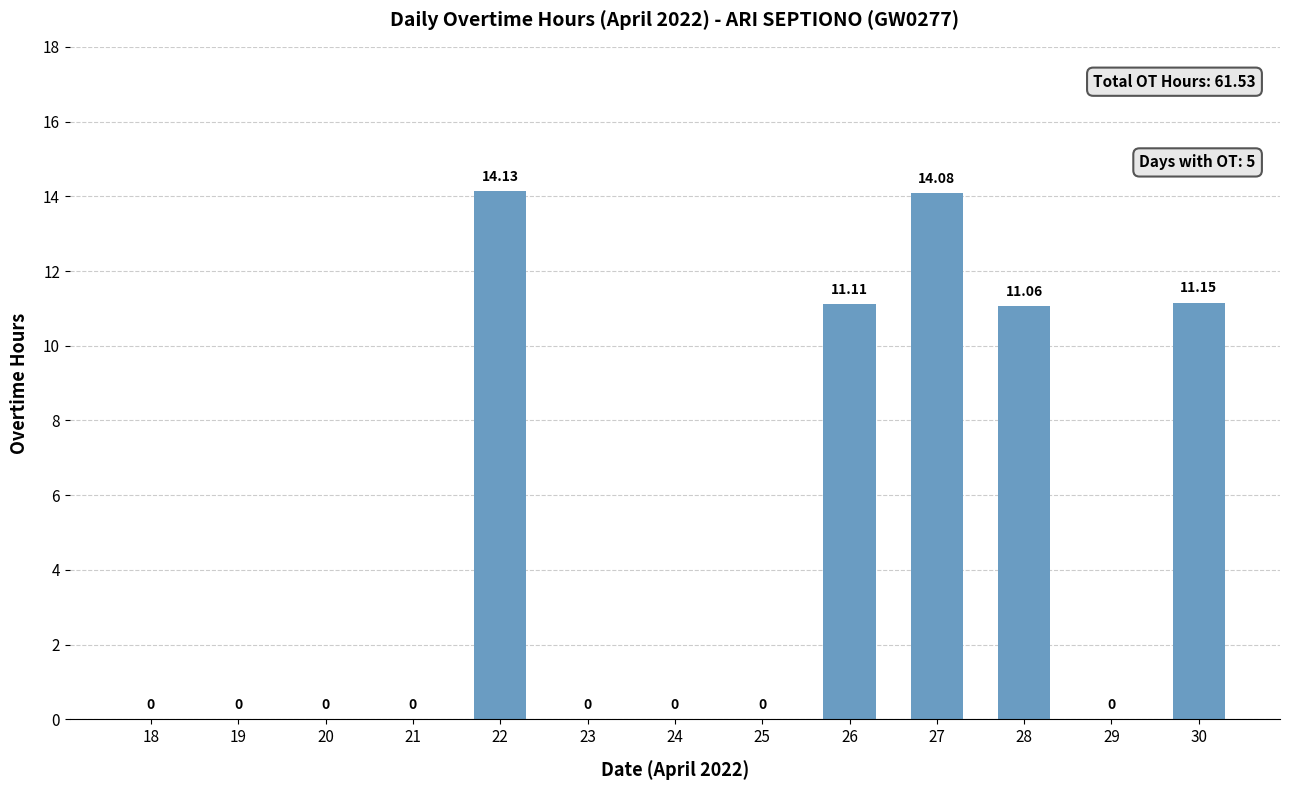

Reading left to right, list all the values displayed in this chart.

0.0	0.0	0.0	0.0	14.1	0.0	0.0	0.0	11.1	14.1	11.1	0.0	11.2